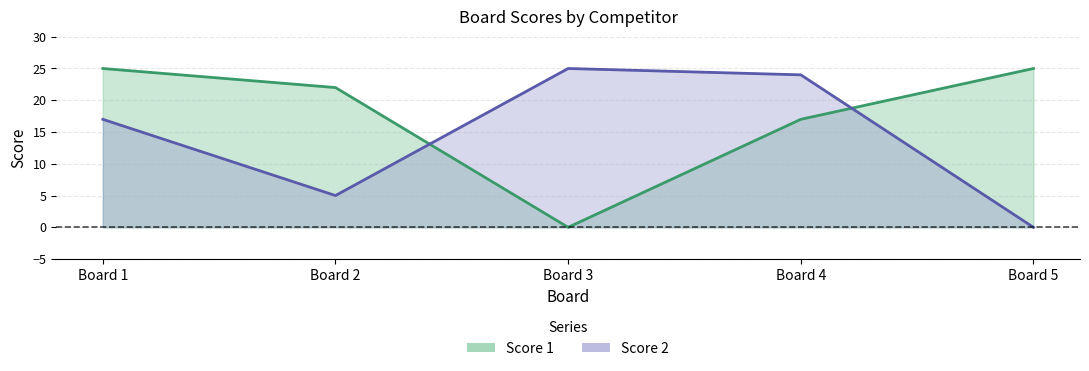

What is the average value of the Score 1 series?

18